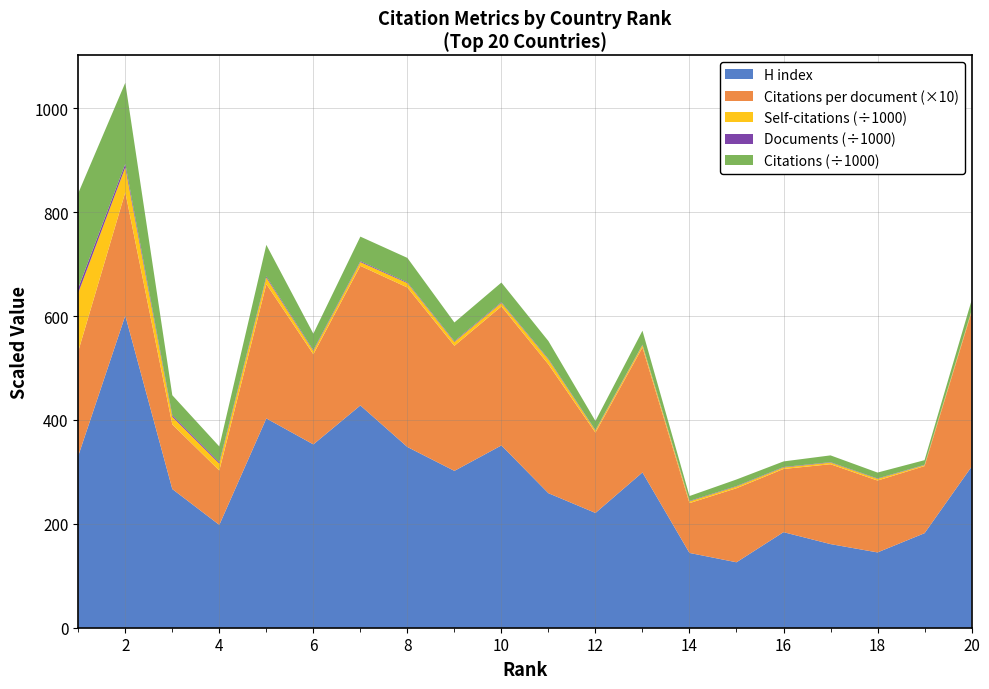

Reading right to left, transcribe all the data shown in this chart.

H index: 20=310.0	19=182.0	18=145.0	17=161.0	16=184.0	15=126.0	14=144.0	13=299.0	12=221.0	11=259.0	10=351.0	9=302.0	8=348.0	7=428.0	6=353.0	5=403.0	4=198.0	3=267.0	2=601.0	1=331.0
Citations per document: 20=29.8	19=12.9	18=13.8	17=15.4	16=12.2	15=14.3	14=9.6	13=24.1	12=15.5	11=24.8	10=26.8	9=24.1	8=30.7	7=26.9	6=17.4	5=25.9	4=10.5	3=12.4	2=23.8	1=20.1
Self-citations: 20=2294.0	19=1849.0	18=3230.0	17=3117.0	16=2893.0	15=3293.0	14=3309.0	13=4239.0	12=3795.0	11=9250.0	10=6662.0	9=7553.0	8=8504.0	7=7216.0	6=6370.0	5=12329.0	4=13279.0	3=14835.0	2=48018.0	1=112580.0
Documents: 20=655.0	19=687.0	18=818.0	17=850.0	16=880.0	15=887.0	14=977.0	13=1117.0	12=1126.0	11=1379.0	10=1415.0	9=1491.0	8=1528.0	7=1759.0	6=1816.0	5=2351.0	4=2875.0	3=3080.0	2=6579.0	1=9067.0
Citations: 20=19497.0	19=8874.0	18=11318.0	17=13074.0	16=10713.0	15=12651.0	14=9369.0	13=26882.0	12=17418.0	11=34210.0	10=37873.0	9=35906.0	8=46919.0	7=47289.0	6=31510.0	5=60825.0	4=30106.0	3=38329.0	2=156264.0	1=182659.0